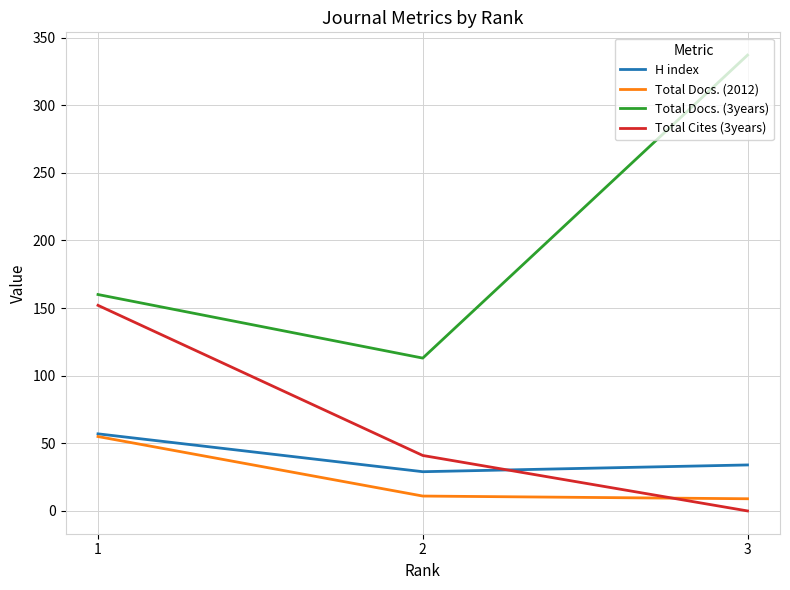

Which category has the lowest value across all series?

3